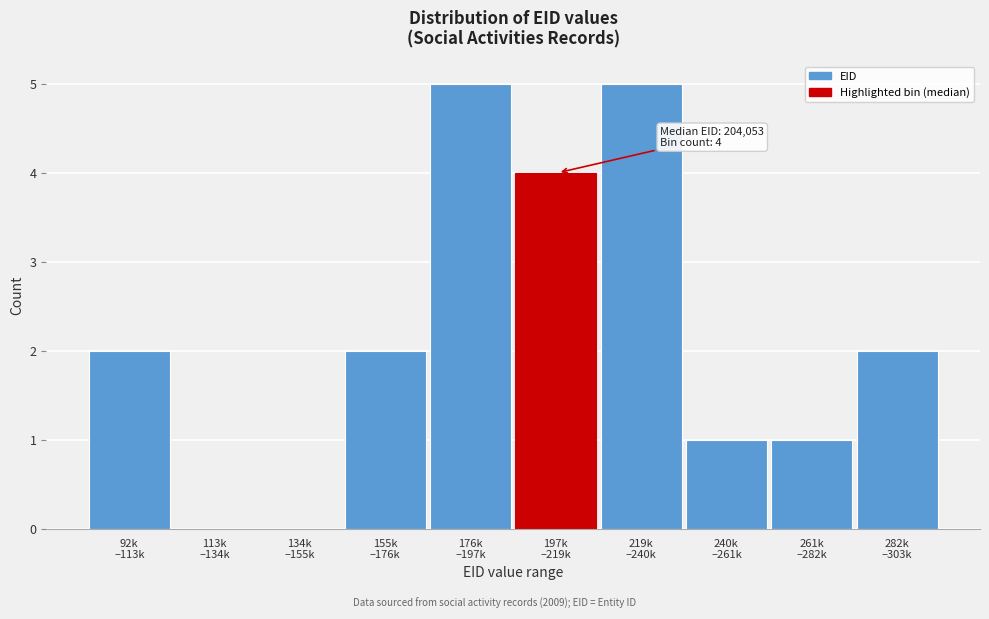

What is the sum of all values?

22